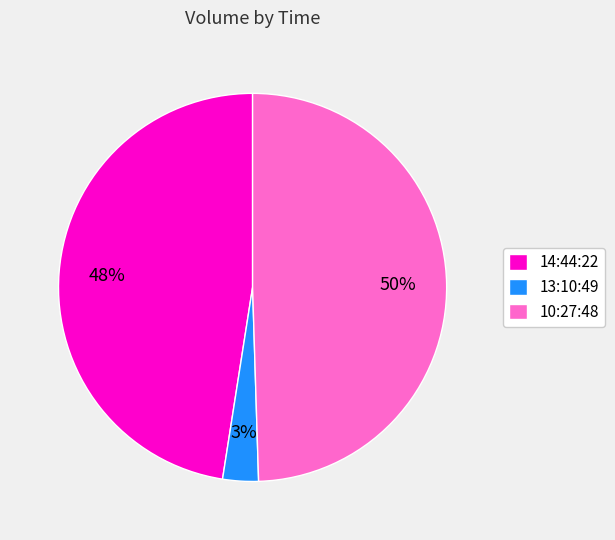

Which slice is the largest?

10:27:48